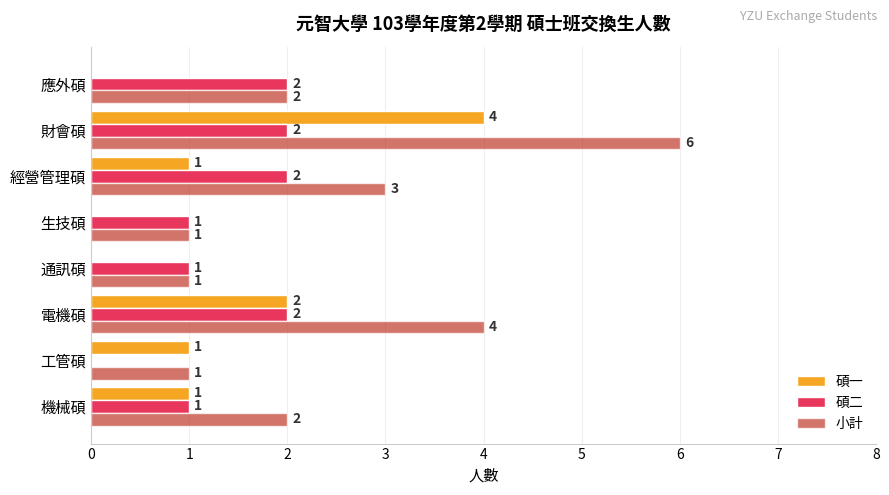

How many data points does each series have?

8